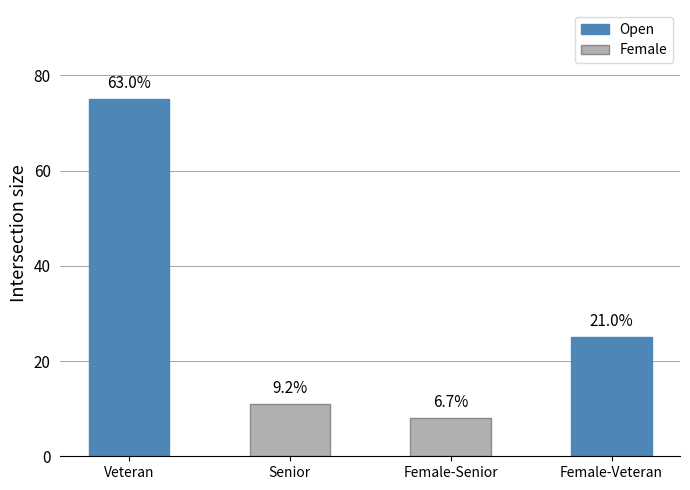

Between Veteran and Senior, which is larger?

Veteran